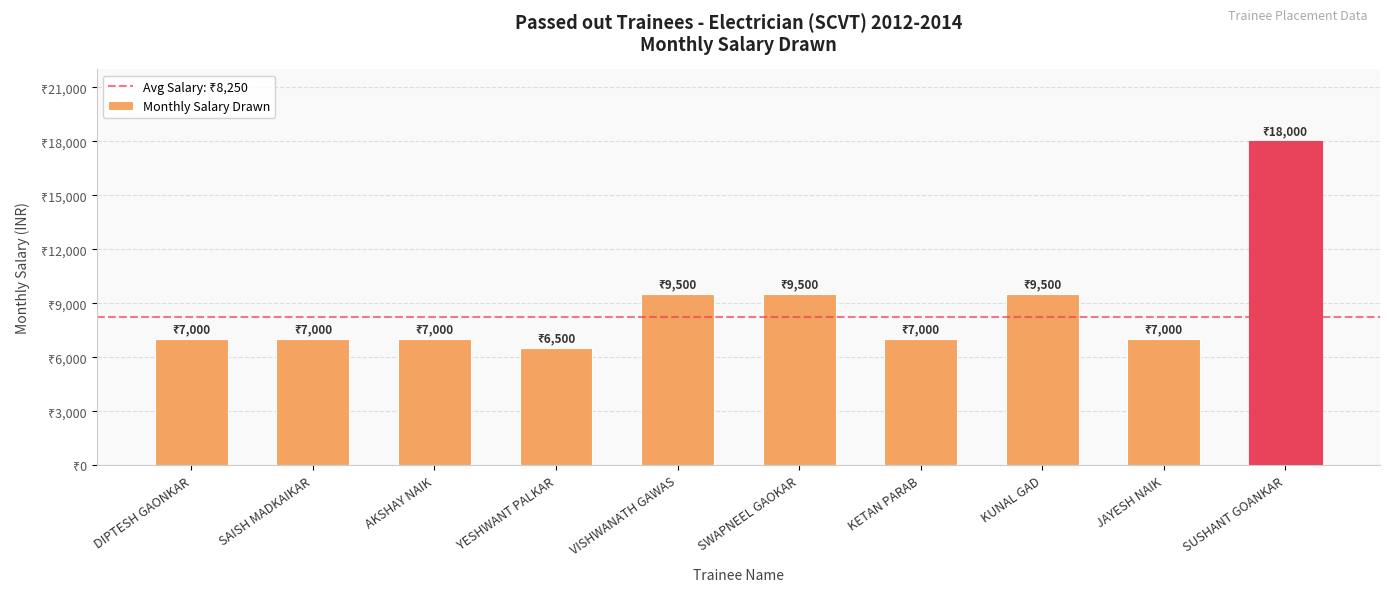

What is the change in value from YESHWANT PALKAR to KETAN PARAB?

+500